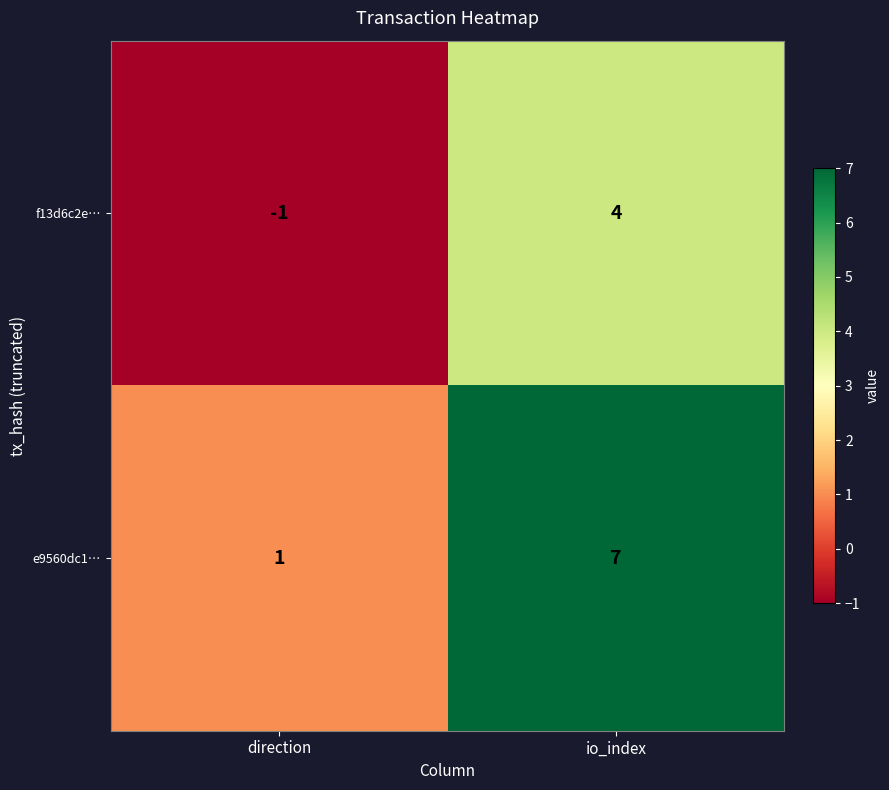

Reading left to right, list all the values displayed in this chart.

f13d6c2e…: direction=-1	io_index=4
e9560dc1…: direction=1	io_index=7